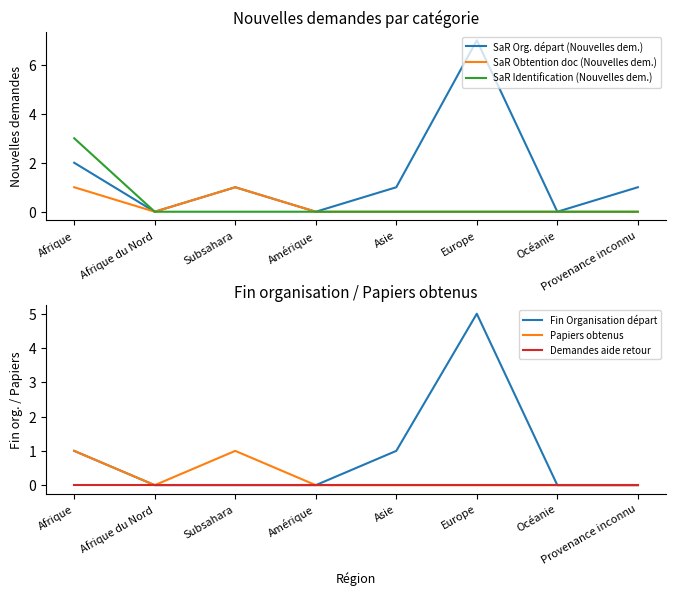

Reading left to right, transcribe all the data shown in this chart.

SaR Org. départ (Nouvelles dem.): Afrique=2	Afrique du Nord=0	Subsahara=1	Amérique=0	Asie=1	Europe=7	Océanie=0	Provenance inconnu=1
SaR Obtention doc (Nouvelles dem.): Afrique=1	Afrique du Nord=0	Subsahara=1	Amérique=0	Asie=0	Europe=0	Océanie=0	Provenance inconnu=0
SaR Identification (Nouvelles dem.): Afrique=3	Afrique du Nord=0	Subsahara=0	Amérique=0	Asie=0	Europe=0	Océanie=0	Provenance inconnu=0
Fin Organisation départ: Afrique=1	Afrique du Nord=0	Subsahara=0	Amérique=0	Asie=1	Europe=5	Océanie=0	Provenance inconnu=0
Papiers obtenus: Afrique=1	Afrique du Nord=0	Subsahara=1	Amérique=0	Asie=0	Europe=0	Océanie=0	Provenance inconnu=0
Demandes aide retour: Afrique=0	Afrique du Nord=0	Subsahara=0	Amérique=0	Asie=0	Europe=0	Océanie=0	Provenance inconnu=0